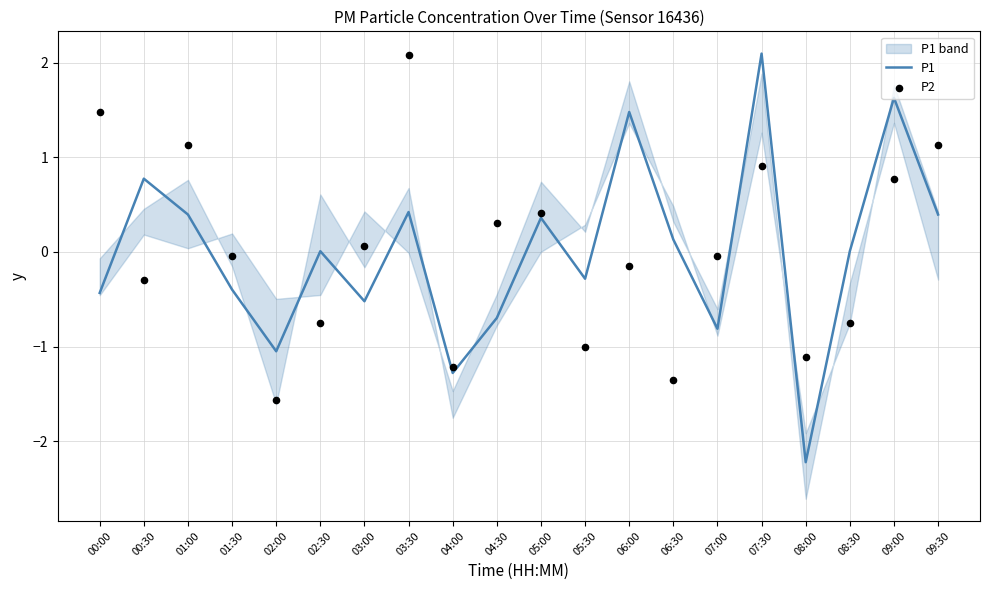

Which series has the largest Y range (max minus min)?

P1